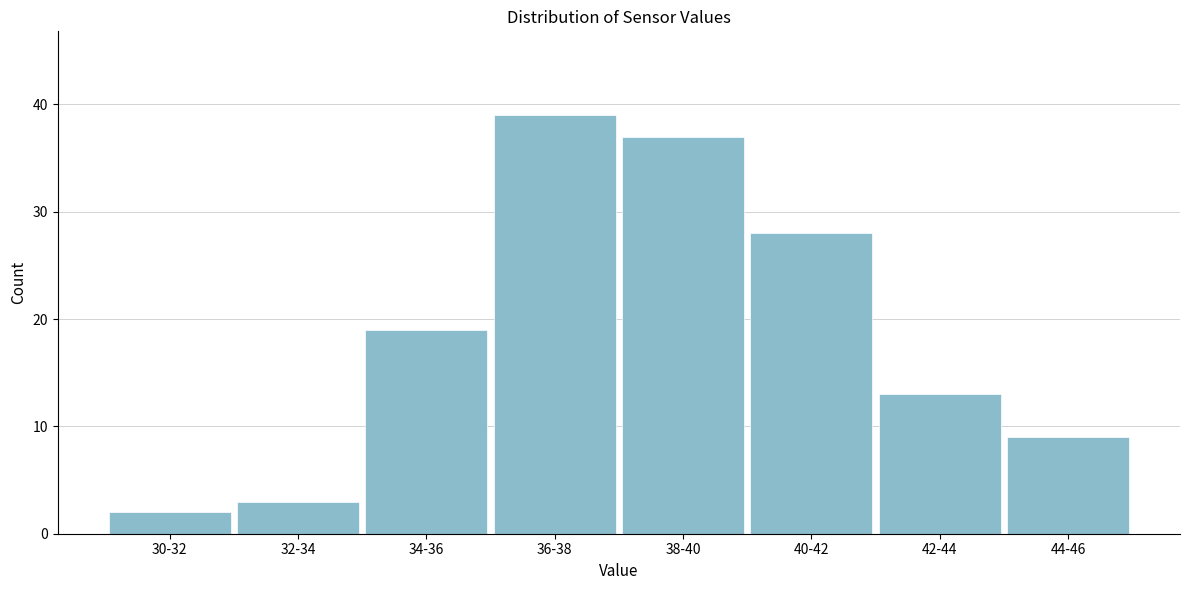

Reading left to right, list all the values displayed in this chart.

30-32=2	32-34=3	34-36=19	36-38=39	38-40=37	40-42=28	42-44=13	44-46=9